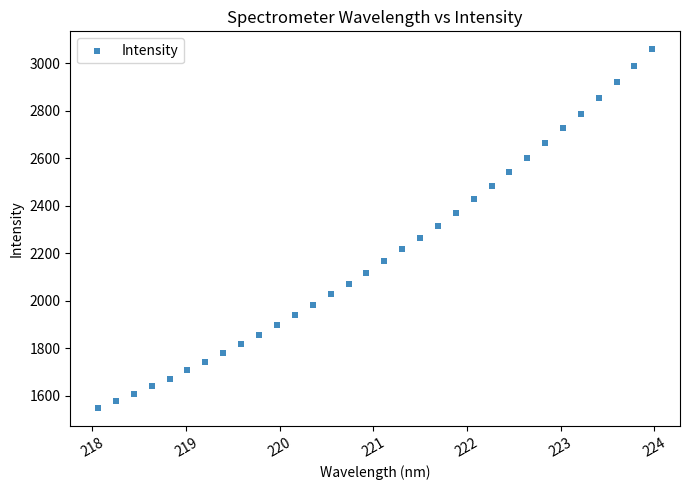

What is the range of Y values (max minus min)?

1513.1